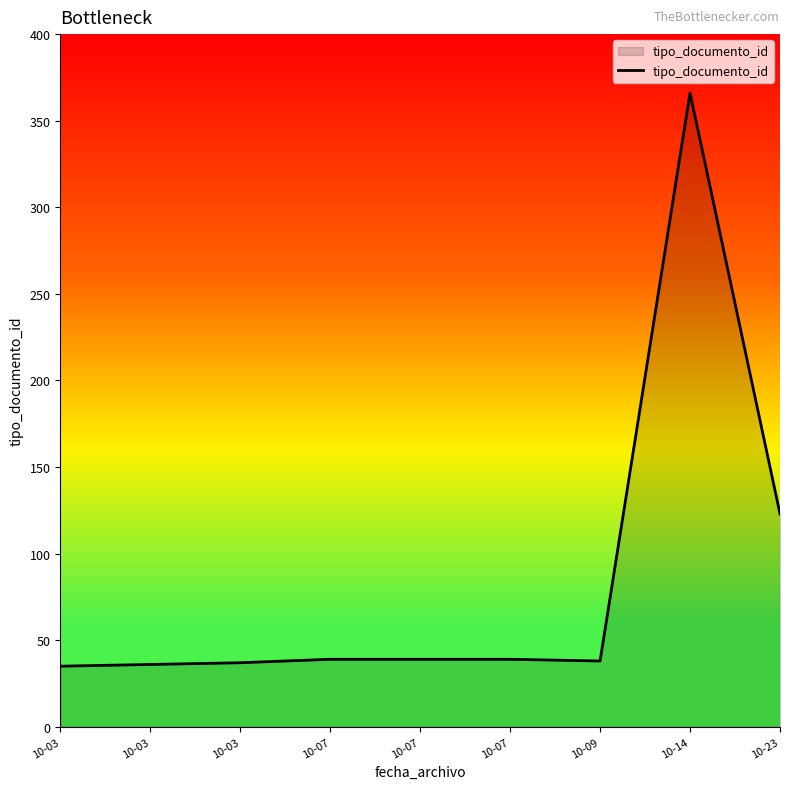

At which category does the data reach its first local peak?

10-14